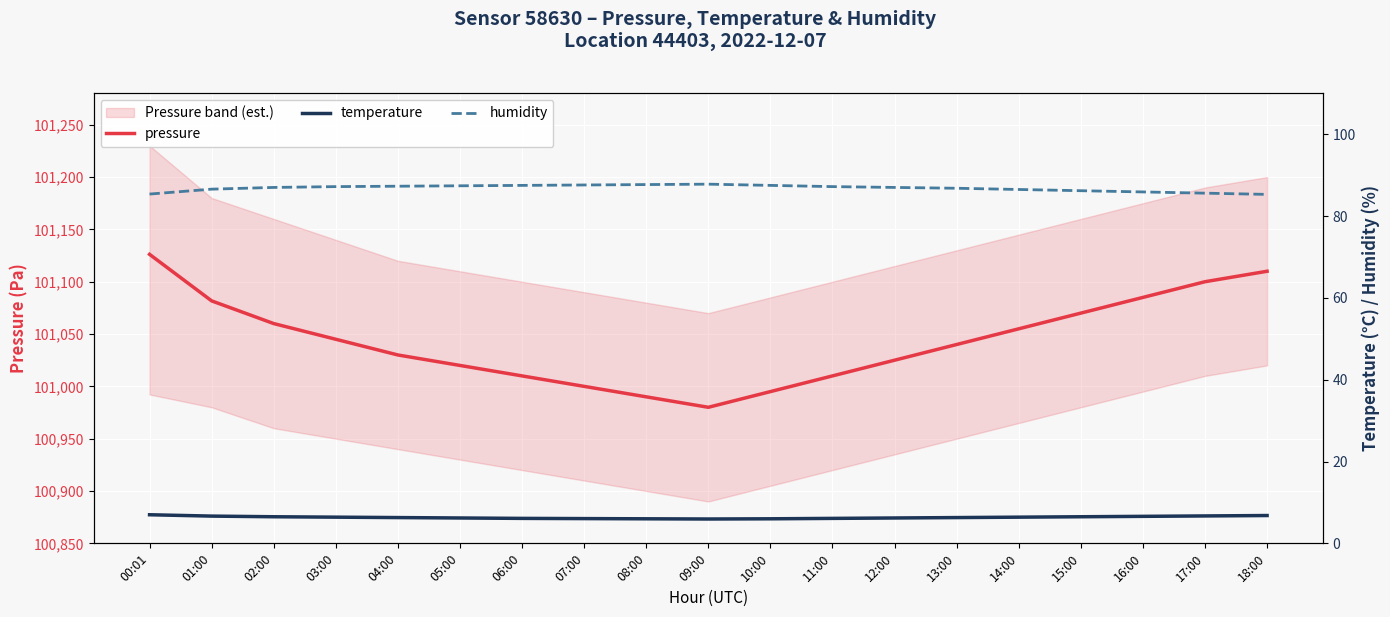

Rank the series by their maximum value, from highest to lowest.

pressure, humidity, temperature